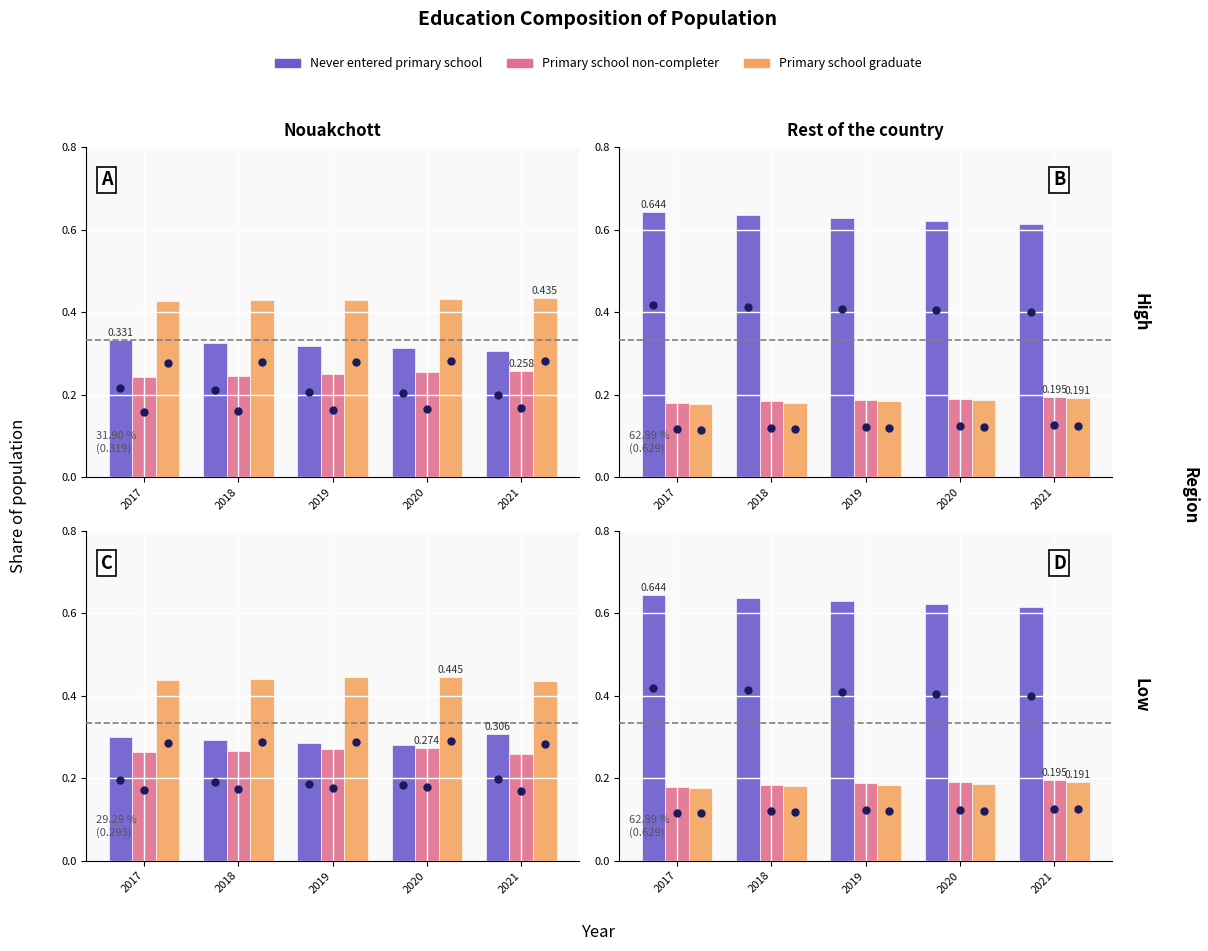

Read the Never entered primary school value at 2018.

0.6